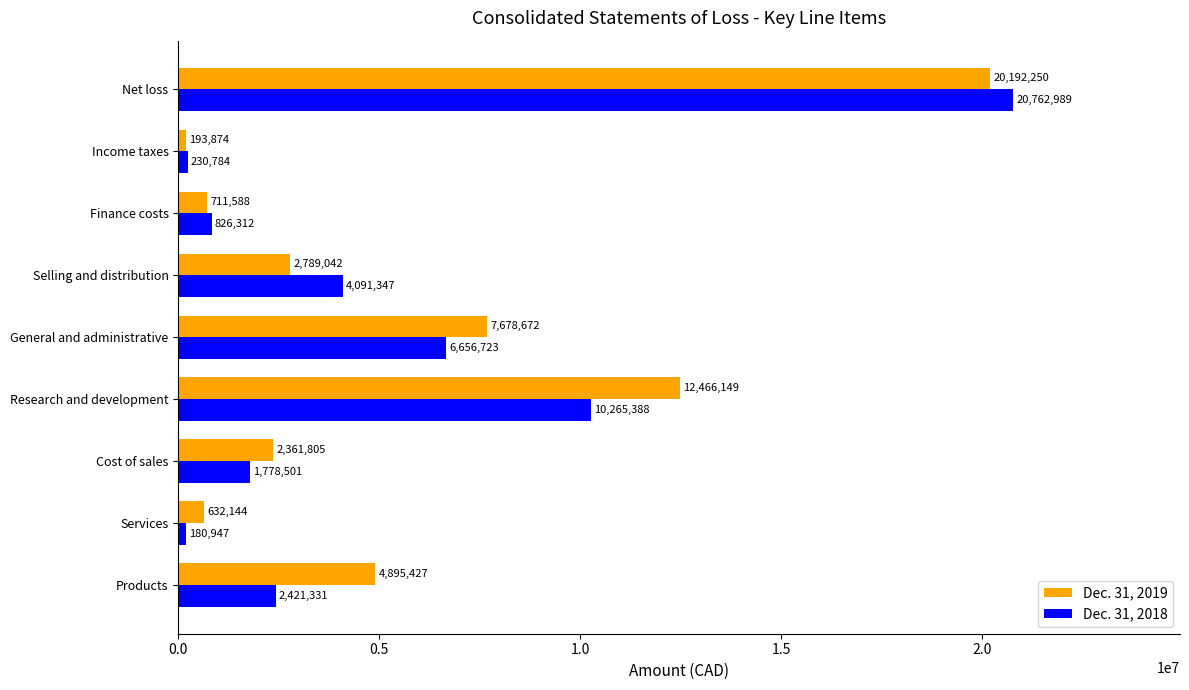

Is the value of Dec. 31, 2019 at Services greater than the value of Dec. 31, 2018 at Finance costs?

No